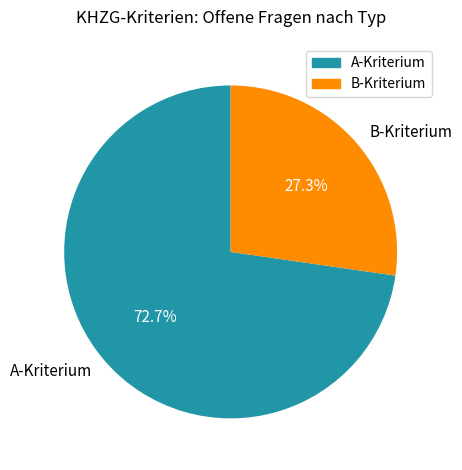

How many segments does this pie chart have?

2